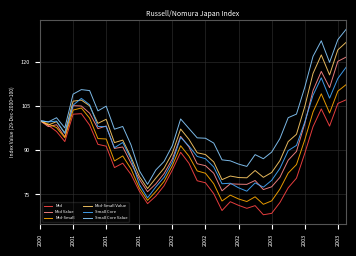

Which series has the largest range (max minus min)?

Small Core Value